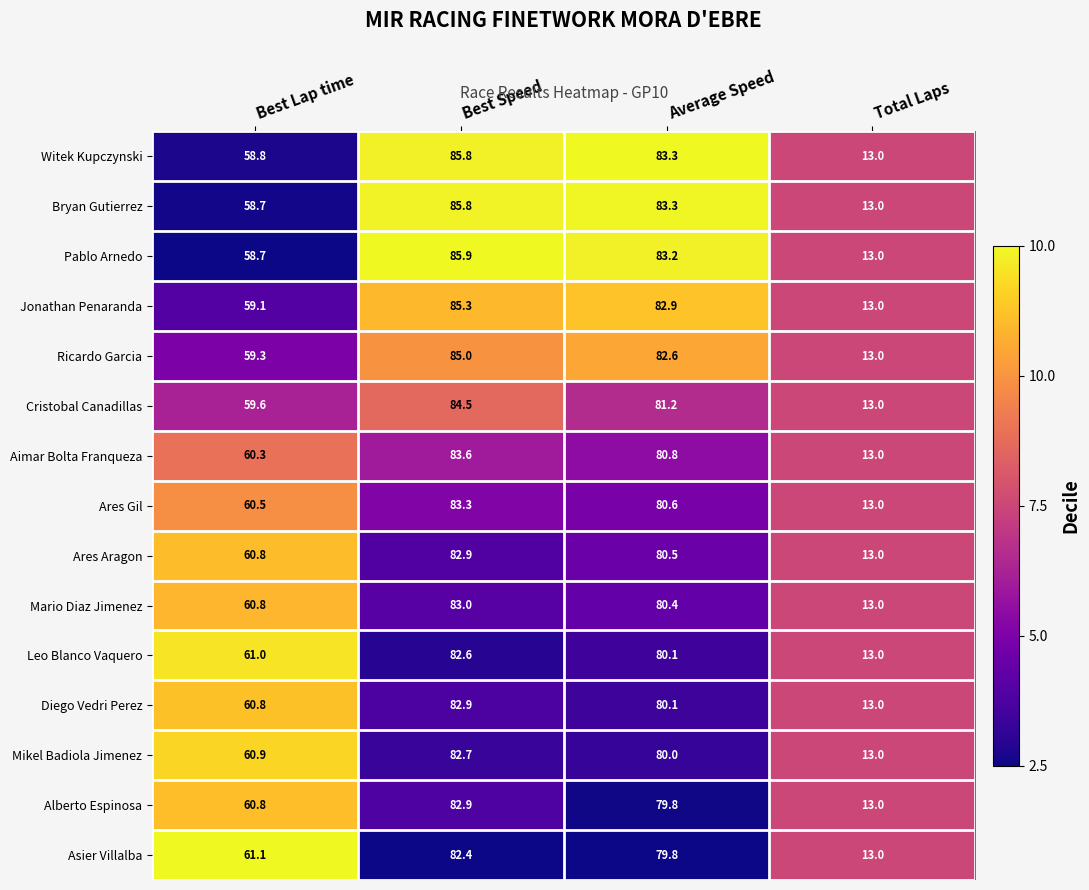

The Asier Villalba series shows 29.2 at Best Speed. True or false?

False